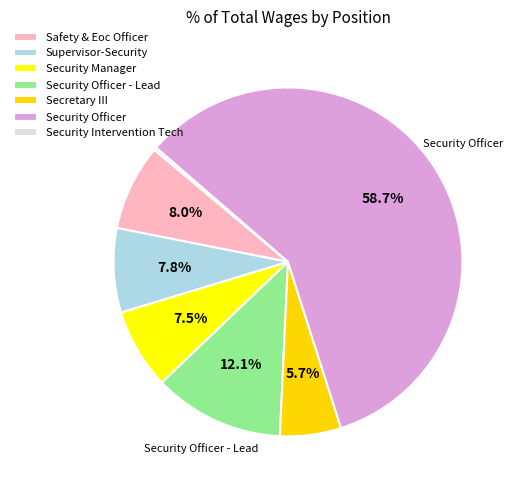

Is it true that Secretary III is 15% of the pie?

False